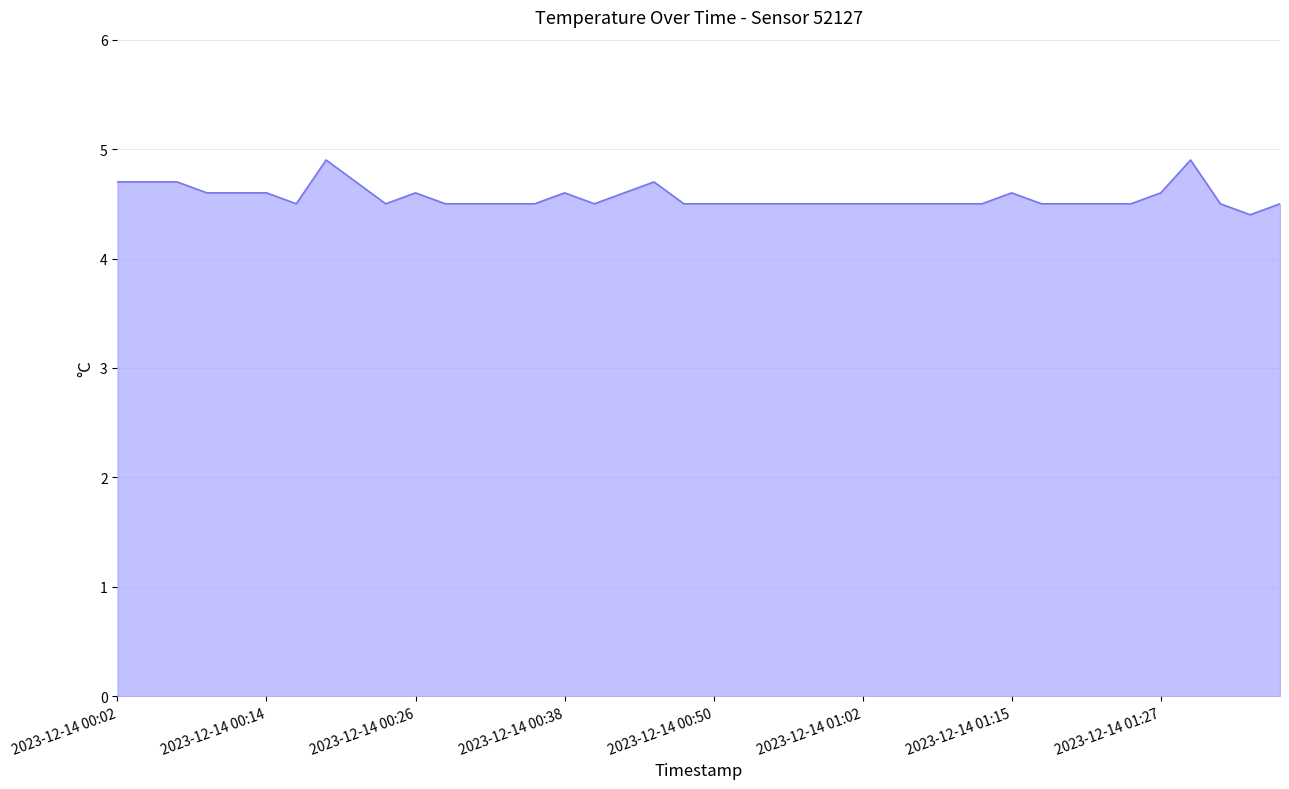

What is the minimum value shown in the chart?

4.4